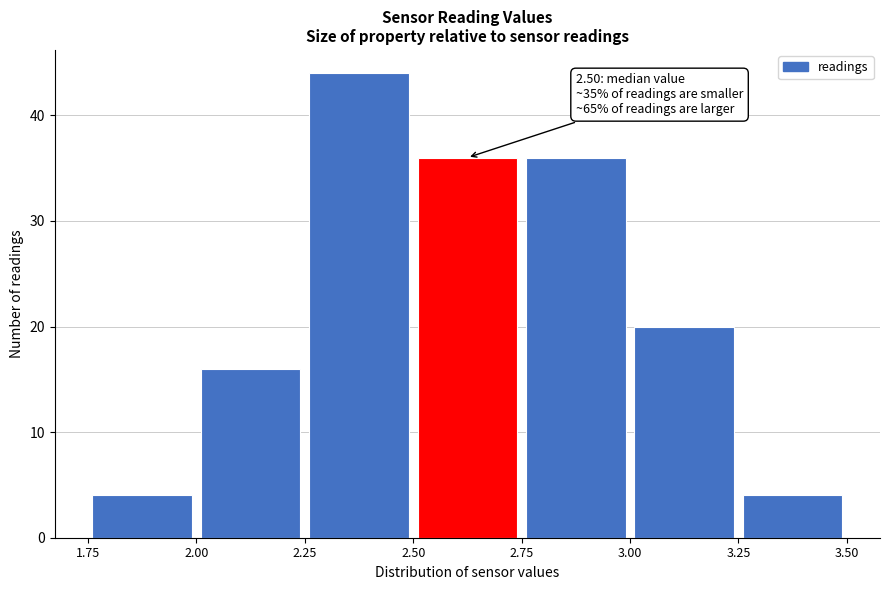

Over which range of the x-axis is the bar tallest?

2.25 to 2.50